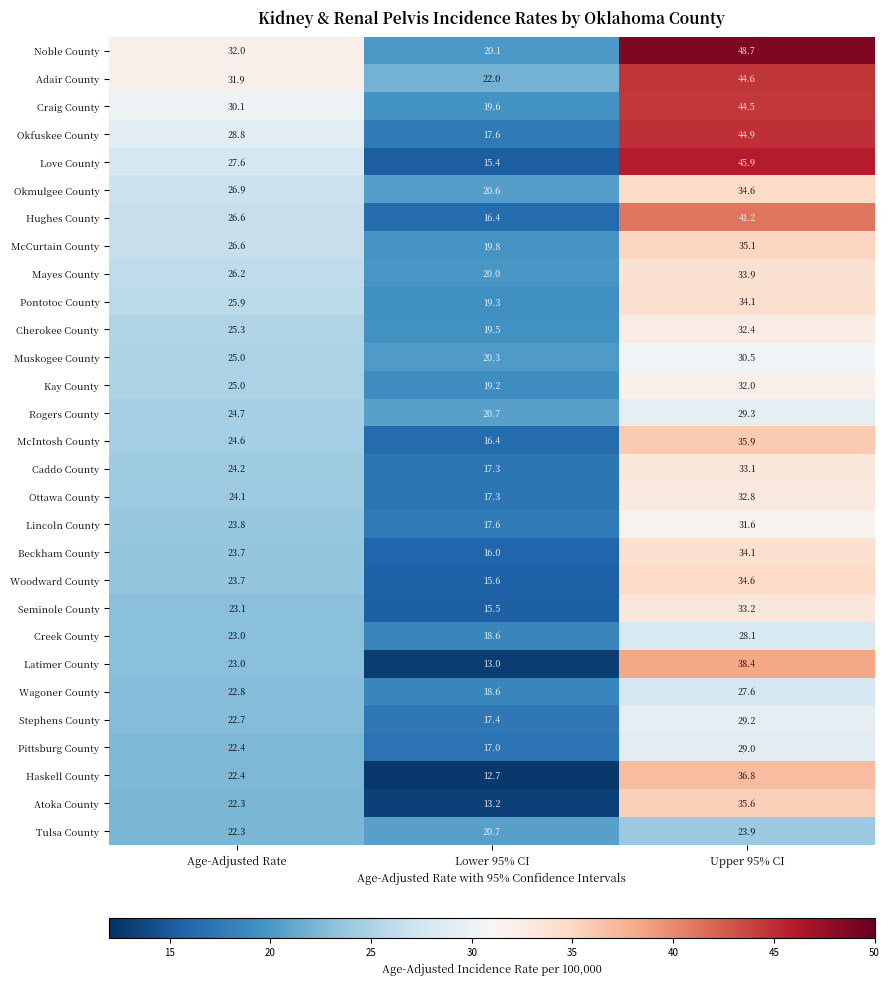

What is the greatest value displayed?

48.7